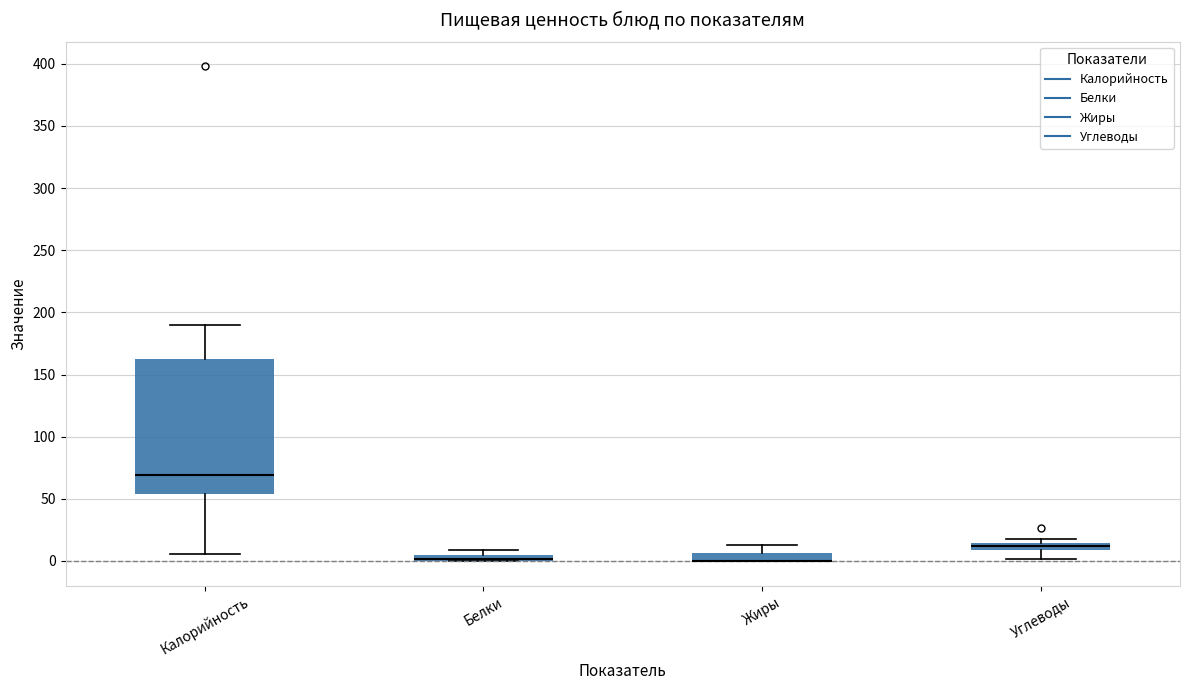

Where is the lower edge of the box for Белки on the y-axis? The values are not printed on the chart, so give them approximately, as read against the axis.

0